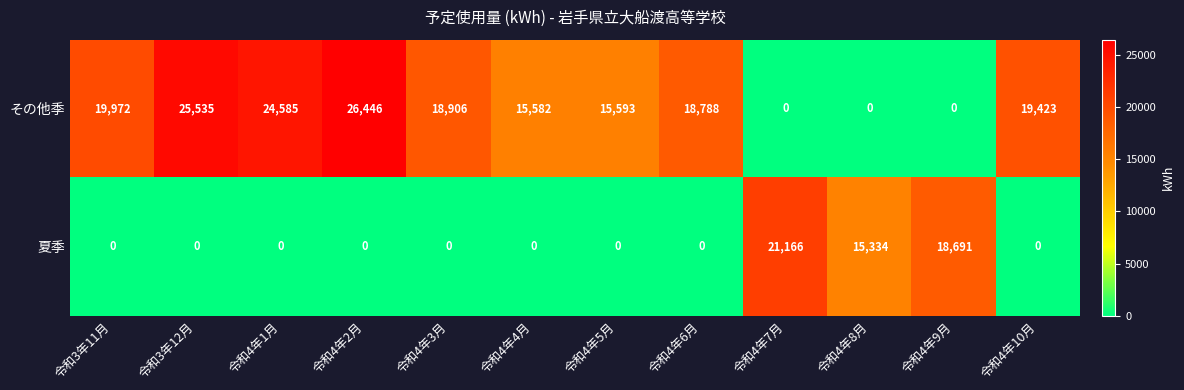

What is the difference between the highest and lowest values at 令和4年4月?

15582